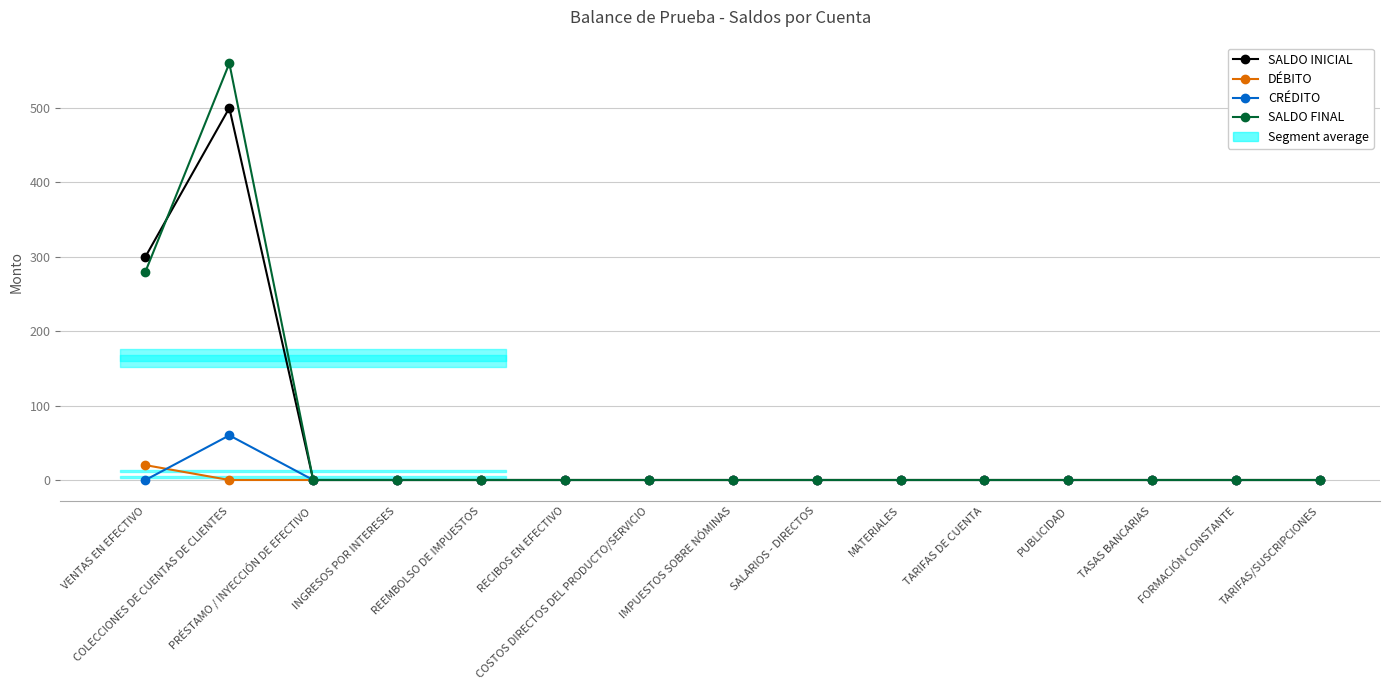

How many values in DÉBITO are above zero?

1